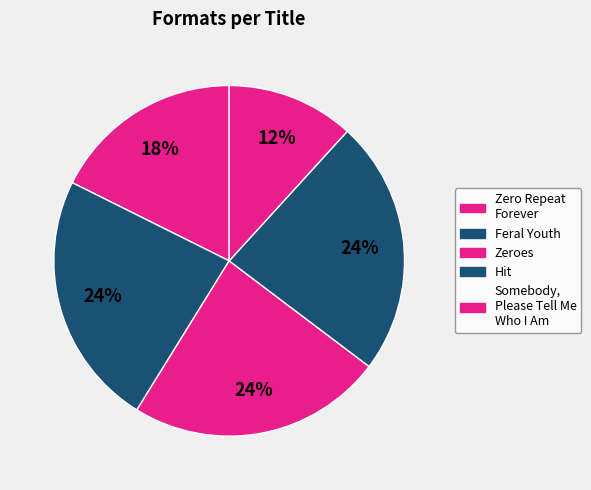

Which slice is the smallest?

Somebody, Please Tell Me Who I Am